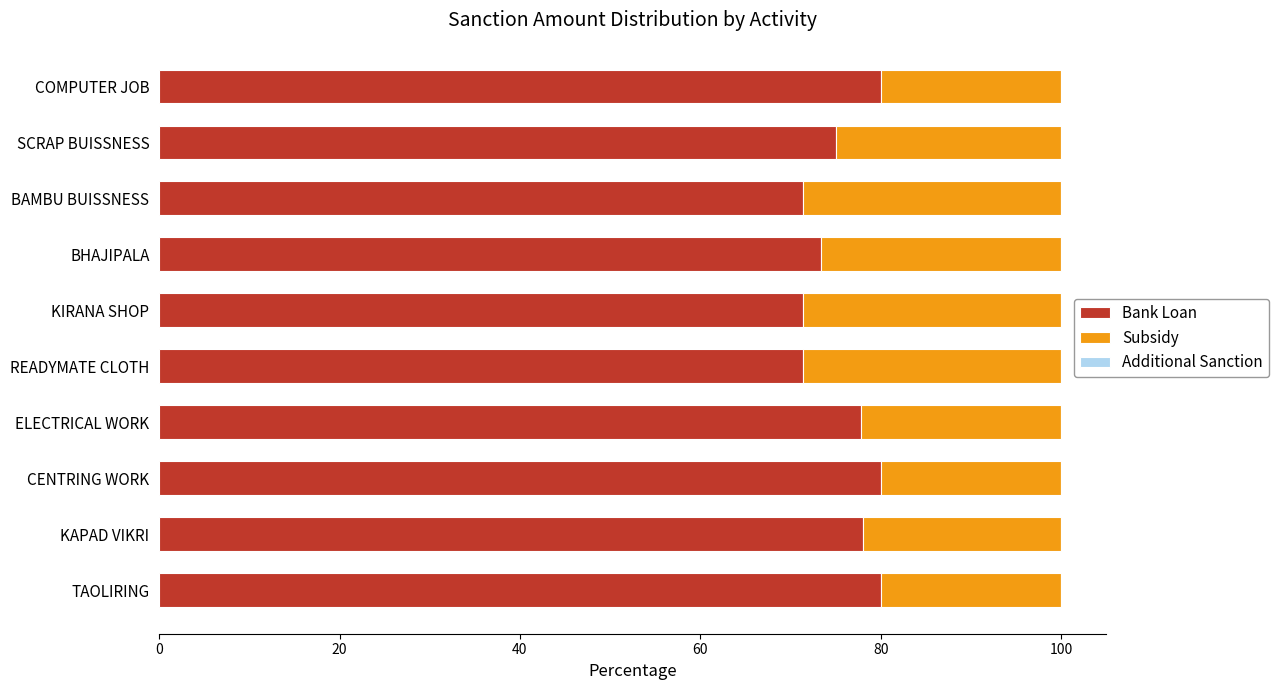

True or false: Bank Loan has a value of 122.4 at CENTRING WORK.

False